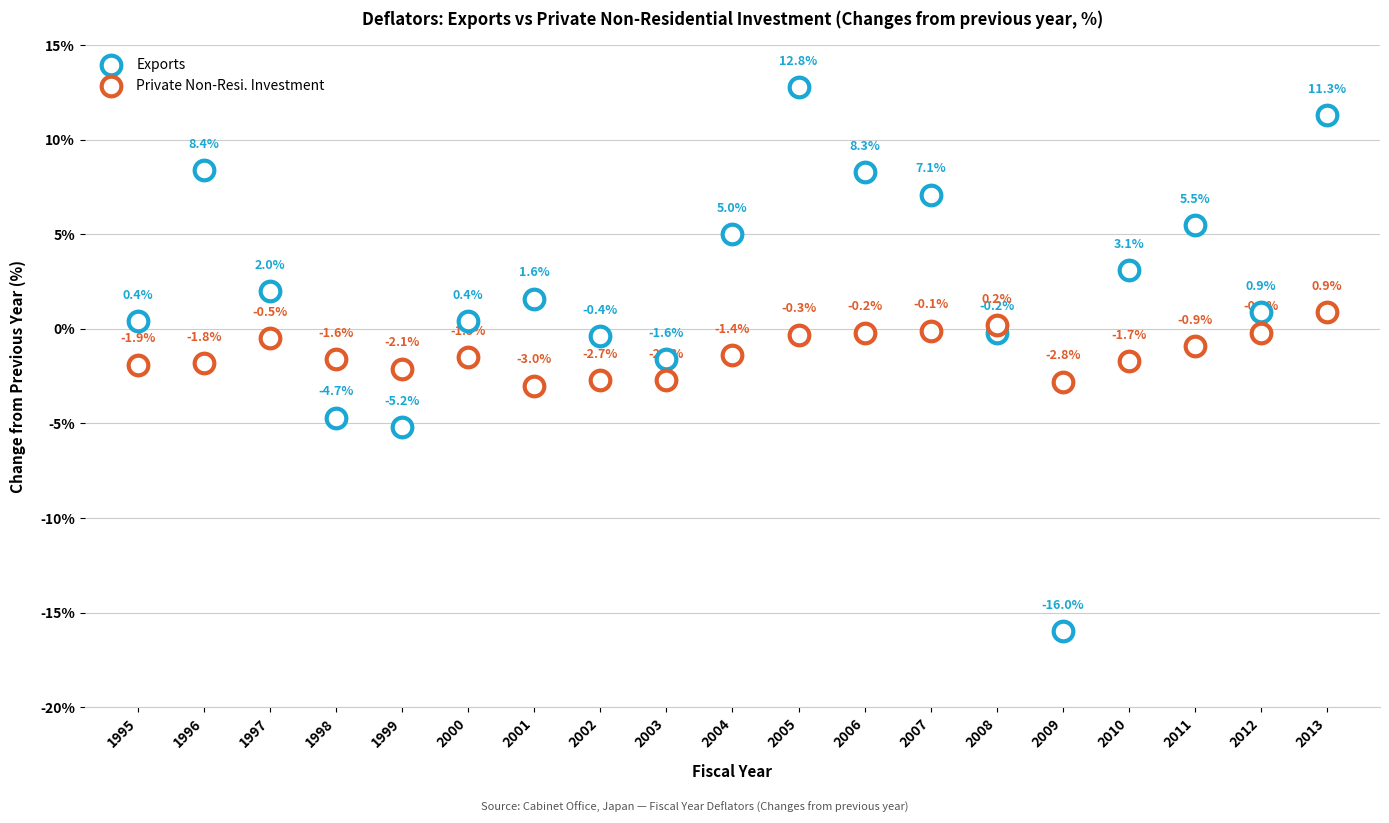

How many points are shown in the scatter plot?

38